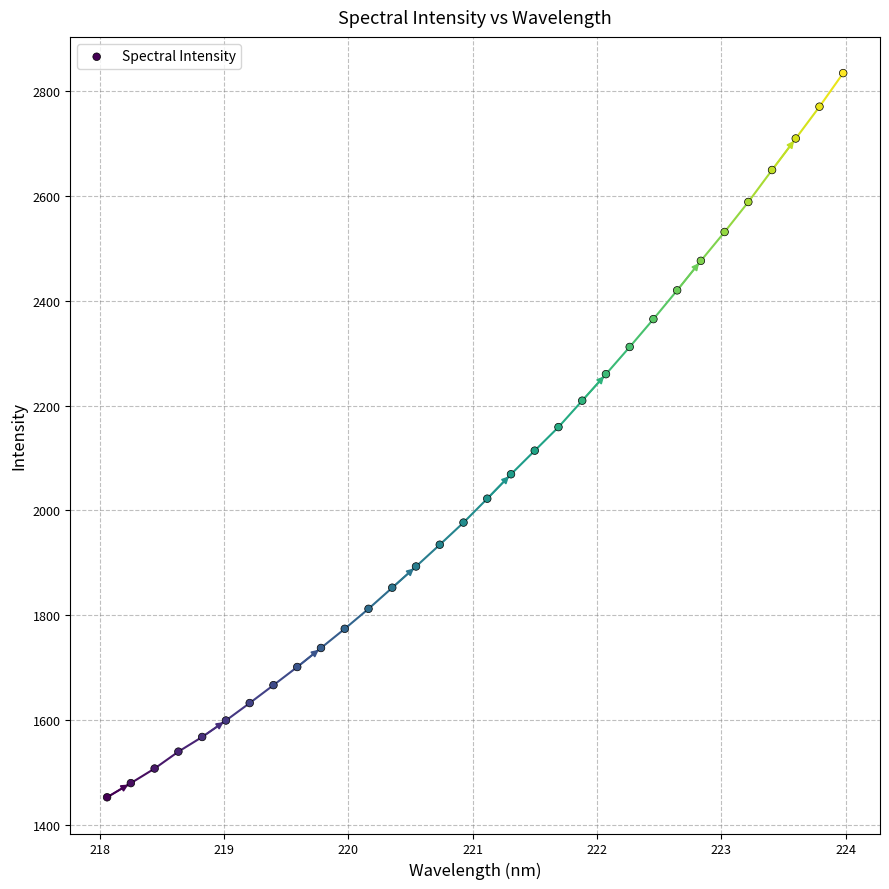

What is the range of X values (max minus min)?

5.9